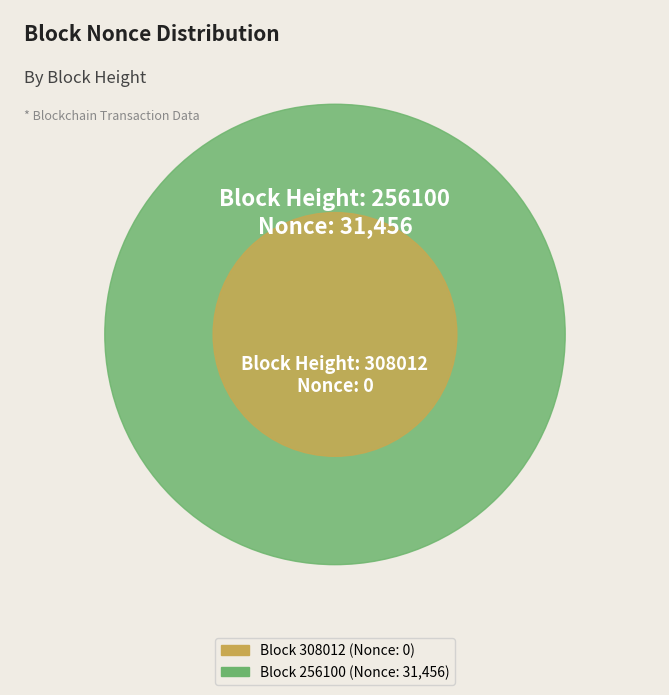

Which category has the biggest portion of the pie?

256100